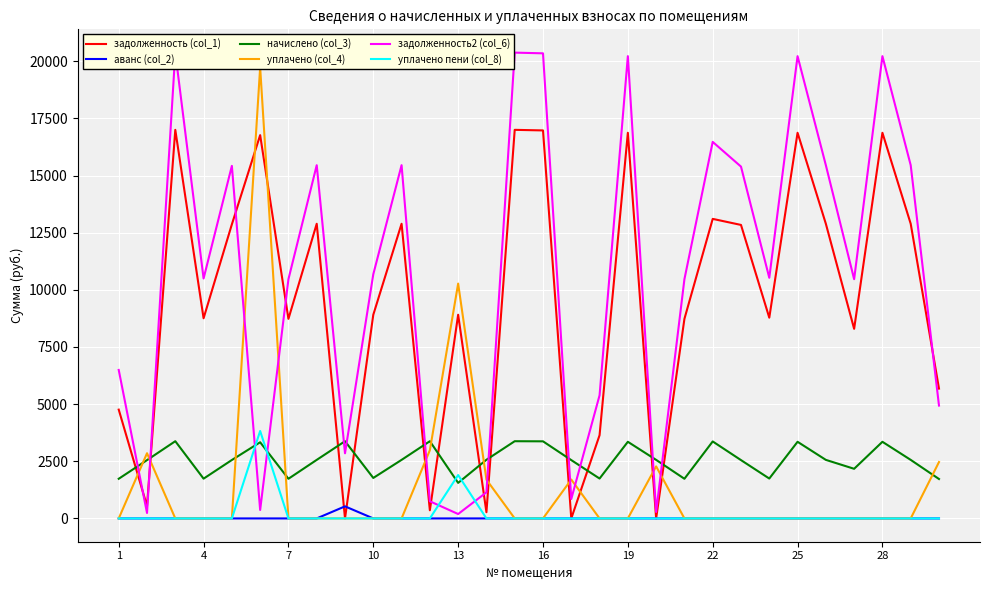

How many values in the начислено (col_3) series exceed 2561?

16